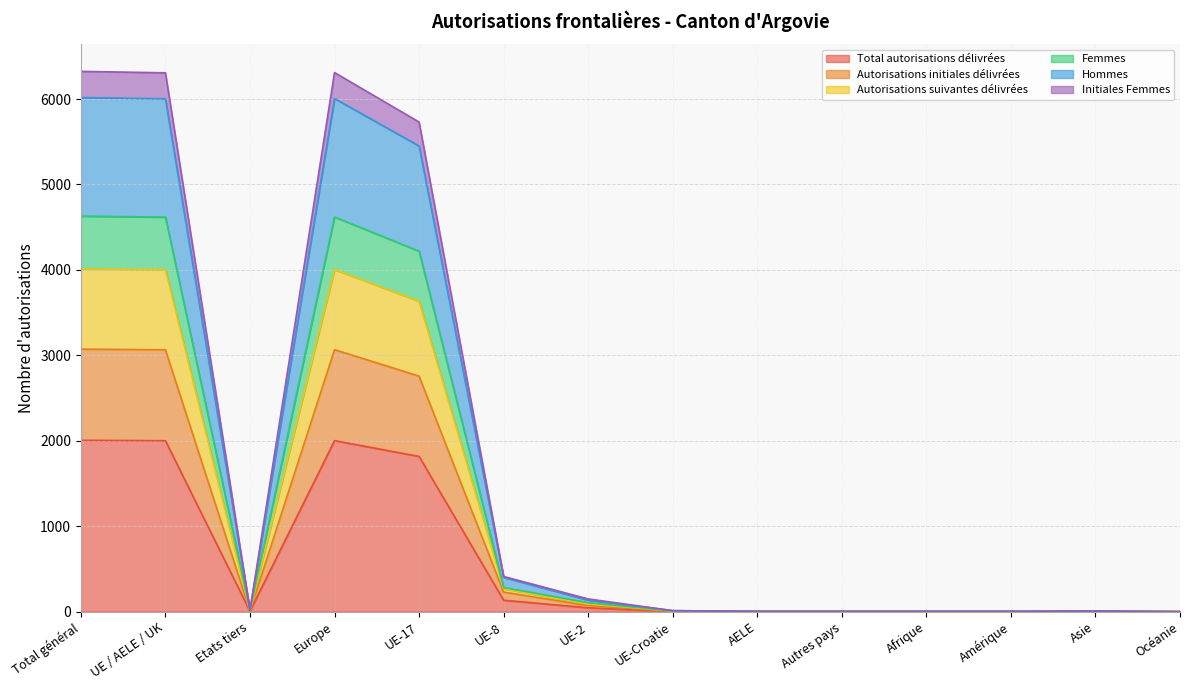

True or false: Total autorisations délivrées and Hommes intersect in this chart.

False